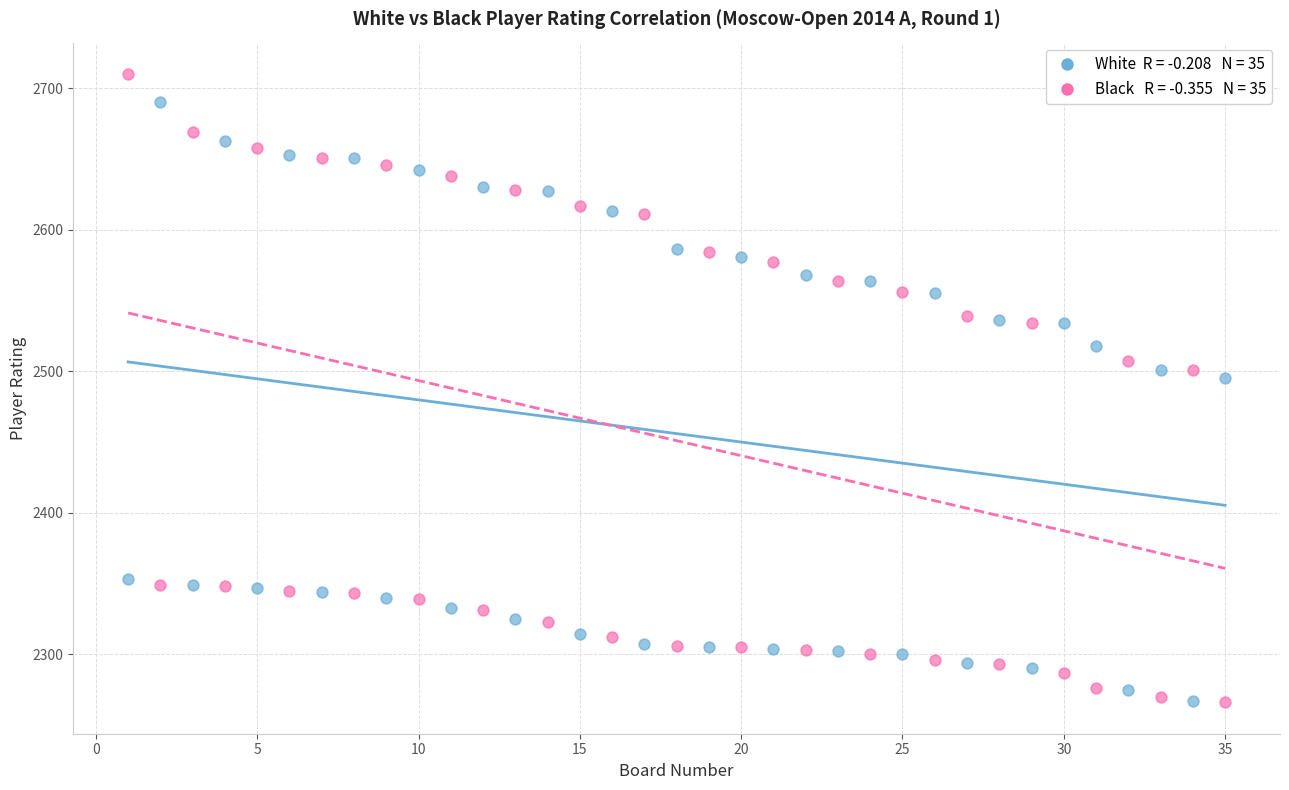

Across all series, what Y value is closest to 2488?

2495